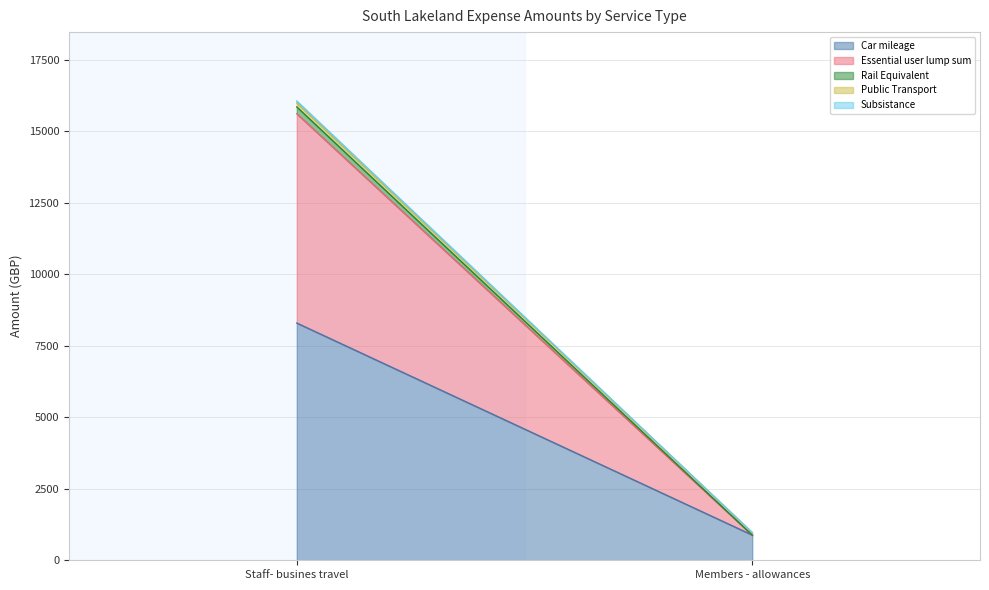

At which category does the chart reach its minimum across all series?

Members - allowances